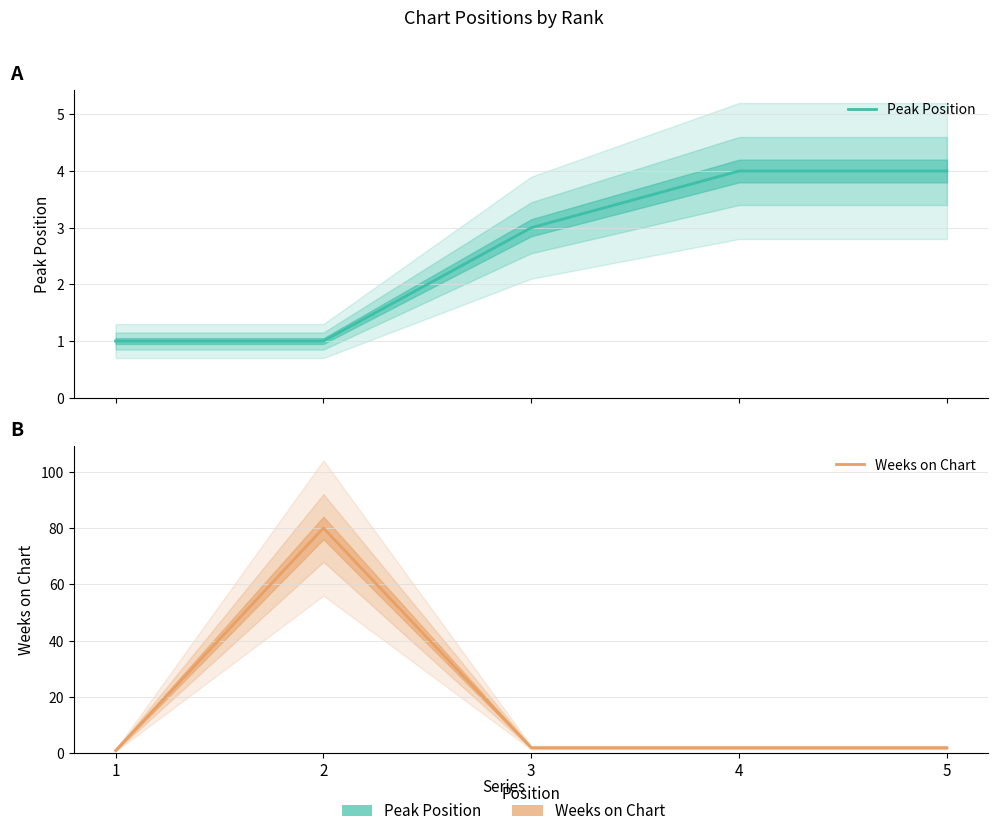

Reading right to left, extract all data points from this chart.

Peak Position: 5=4	4=4	3=3	2=1	1=1
Weeks on Chart: 5=2	4=2	3=2	2=80	1=1